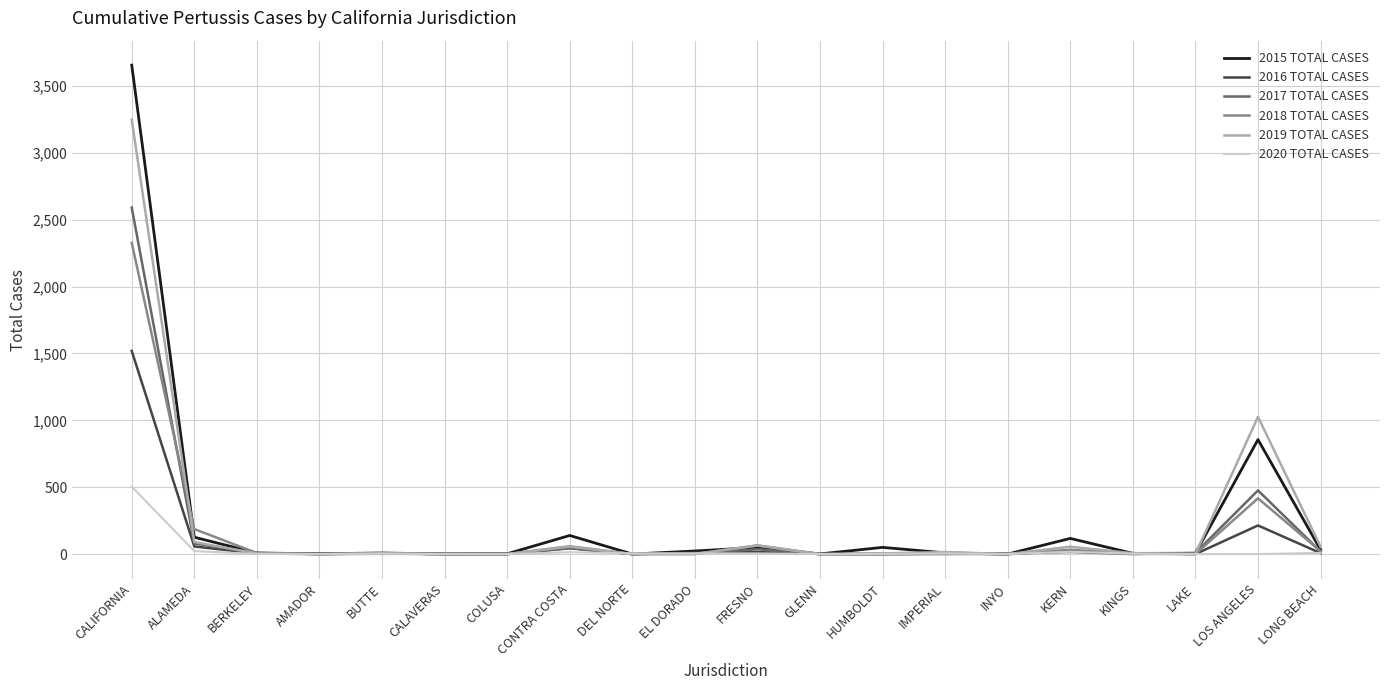

How many values in the 2015 TOTAL CASES series are below 9?

10